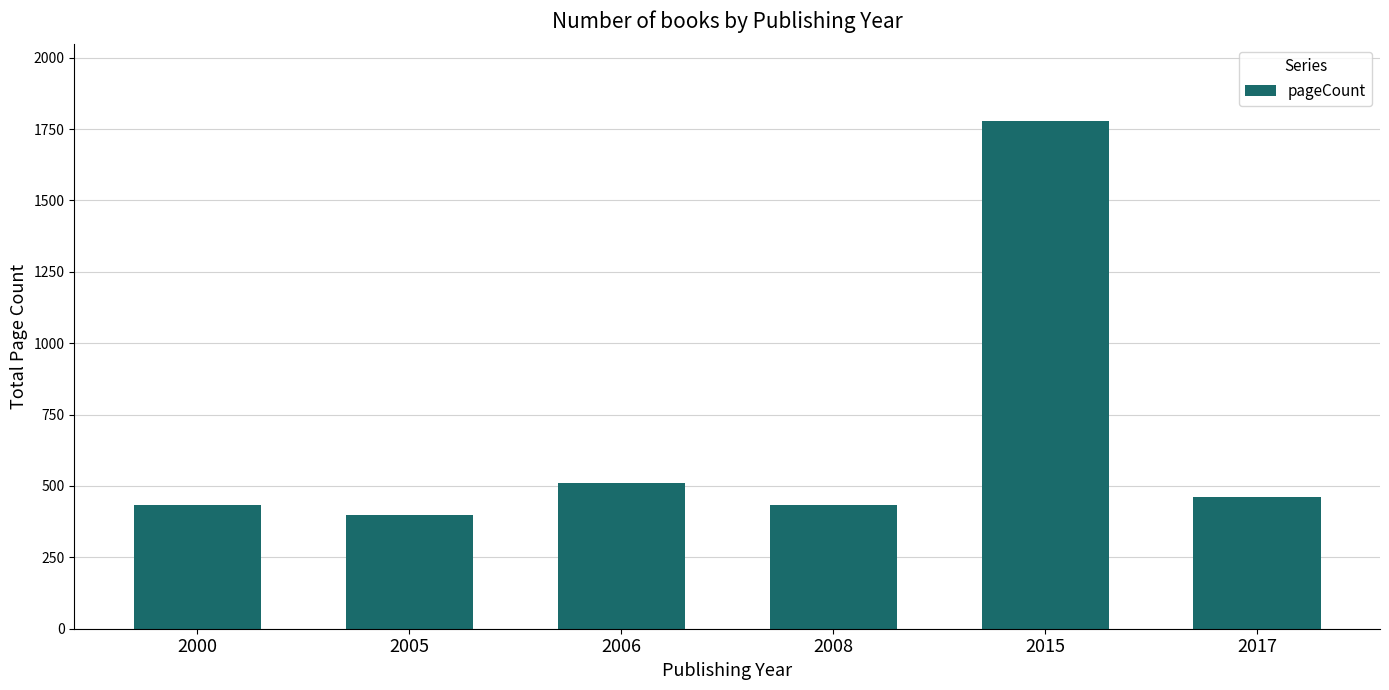

Which category has the highest value across all series?

2015